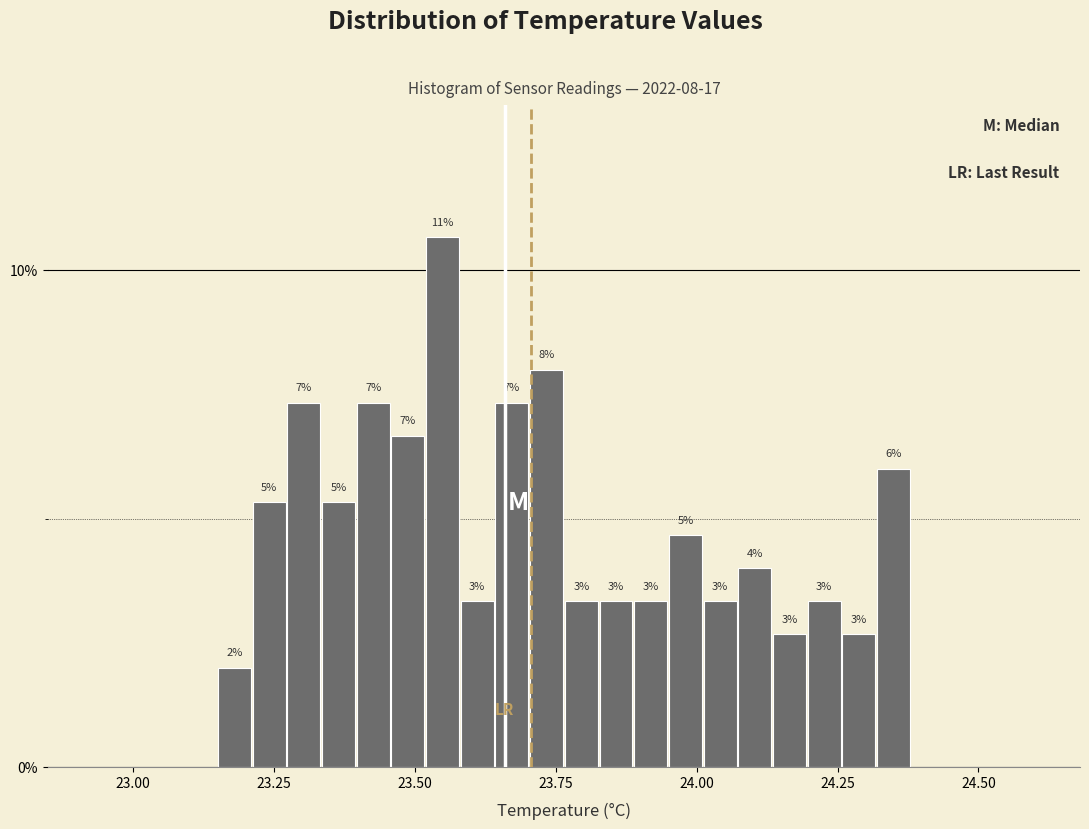

Around what value on the x-axis is the tallest bar? Give the approximate position of its centre, as read against the axis.

23.55